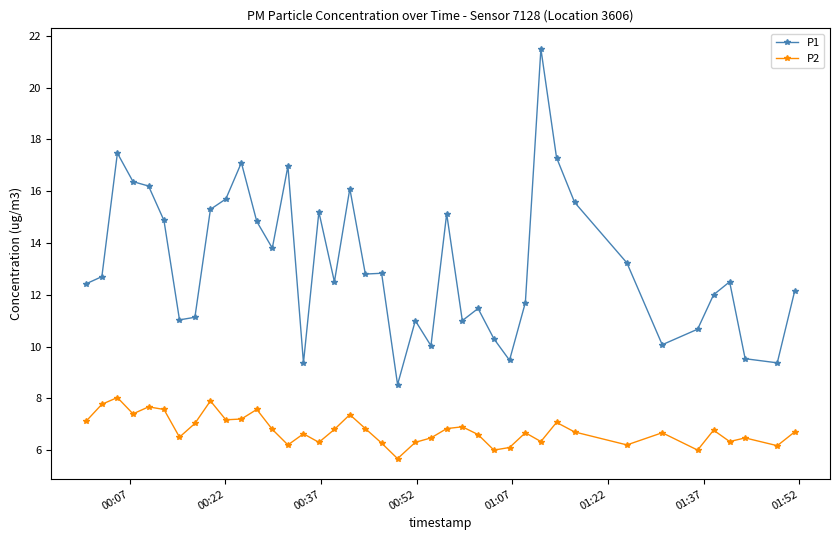

List the series in order of their peak value, lowest first.

P2, P1